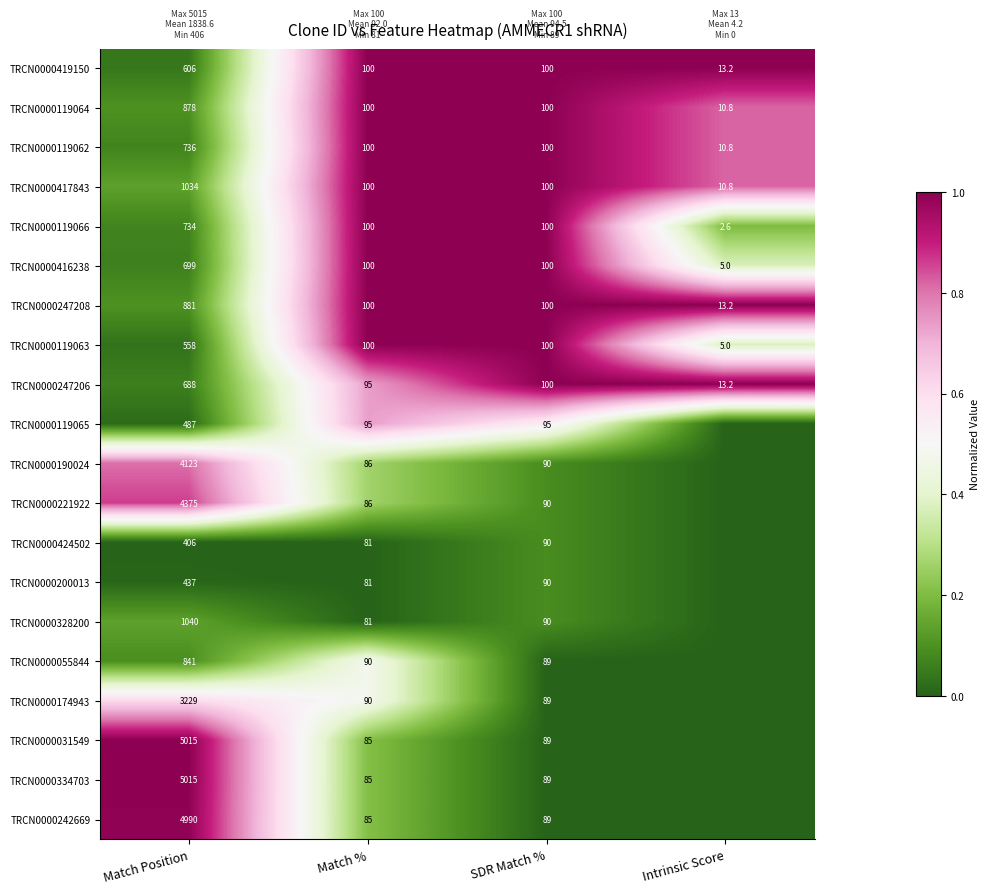

Is it true that TRCN0000190024 equals 124.8 at SDR Match %?

False